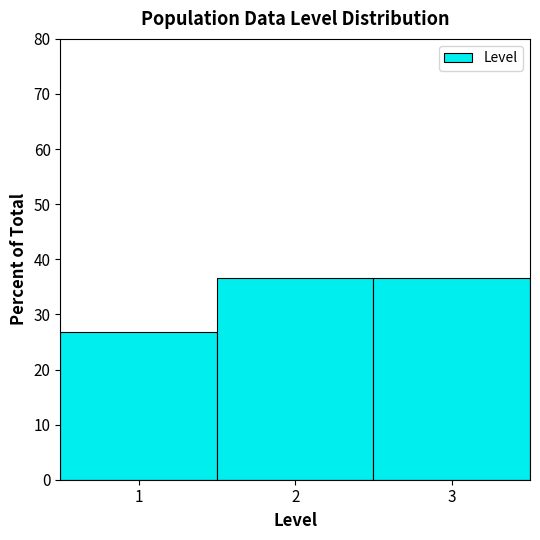

Reading left to right, list every bar in this chart as the range it spans on the x-axis followed by its height. The values are not printed on the chart, so give them approximately, as read against the axis.

0.5 to 1.5: 27
1.5 to 2.5: 37
2.5 to 3.5: 37